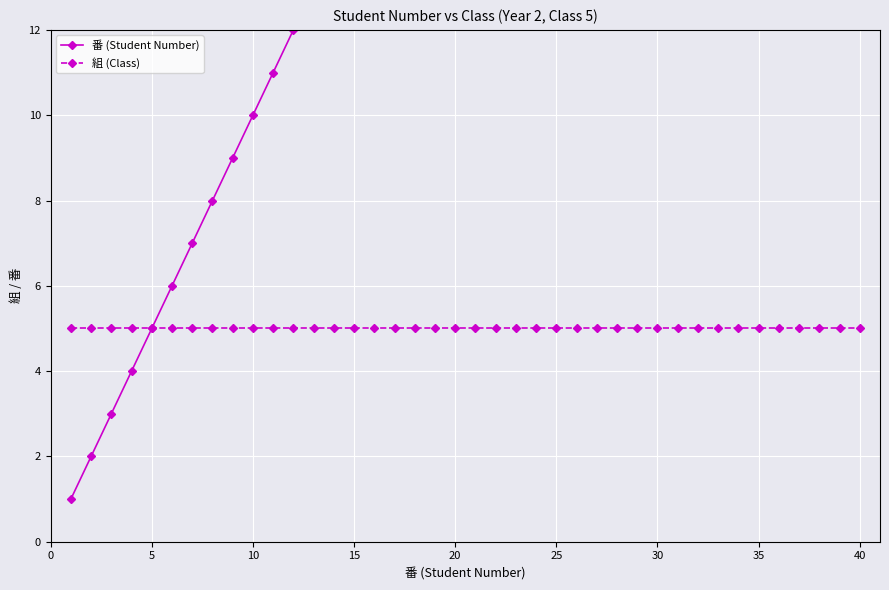

What is the sum of the 番 (Student Number) values at 20 and 10?

30